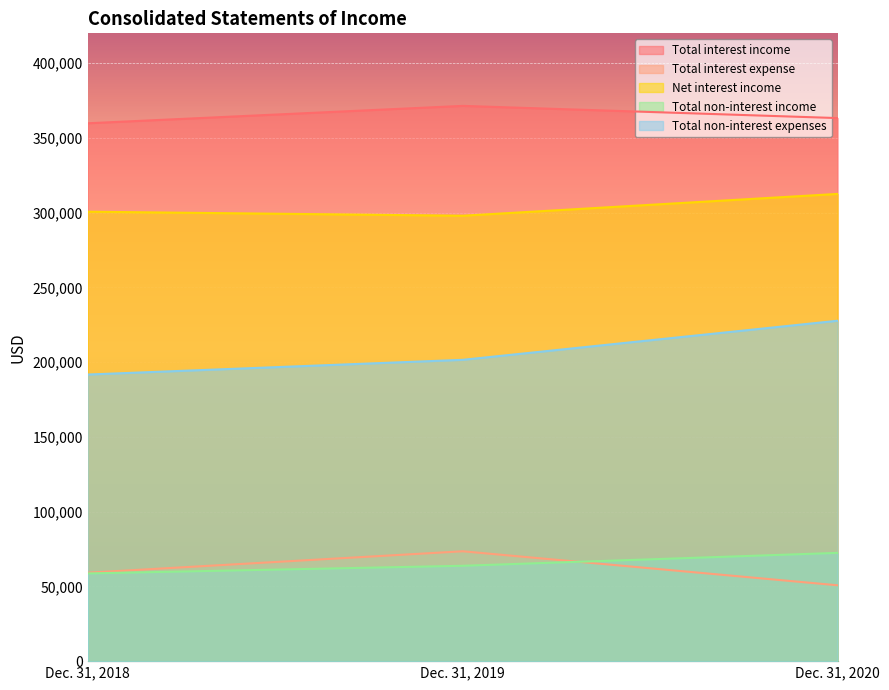

Which category has the highest value in the Net interest income series?

Dec. 31, 2020